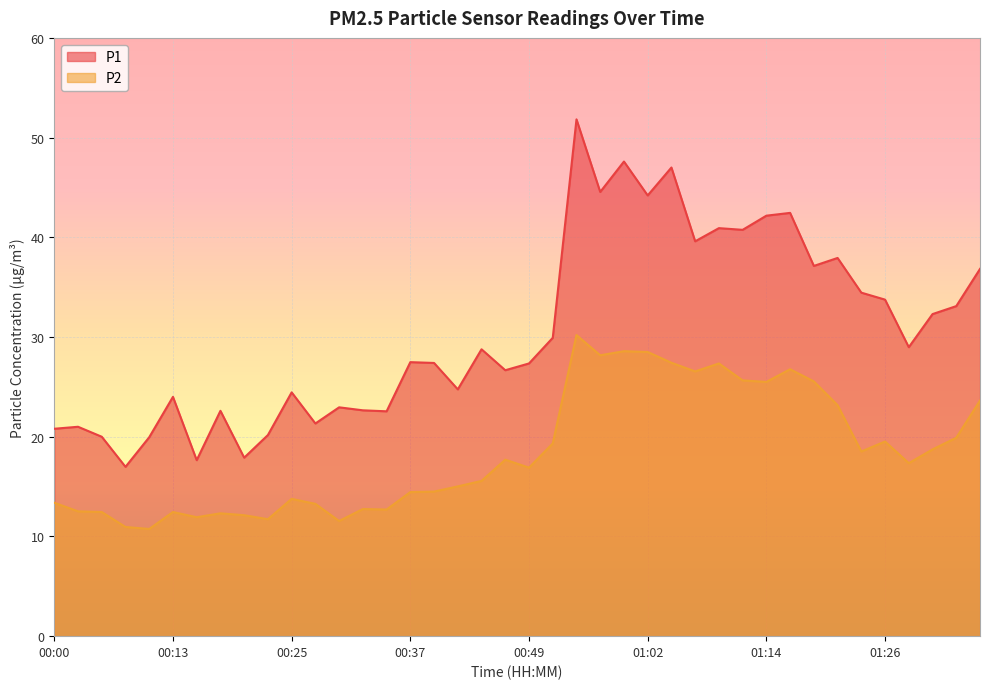

At how many categories does at least one series exceed 34?

14